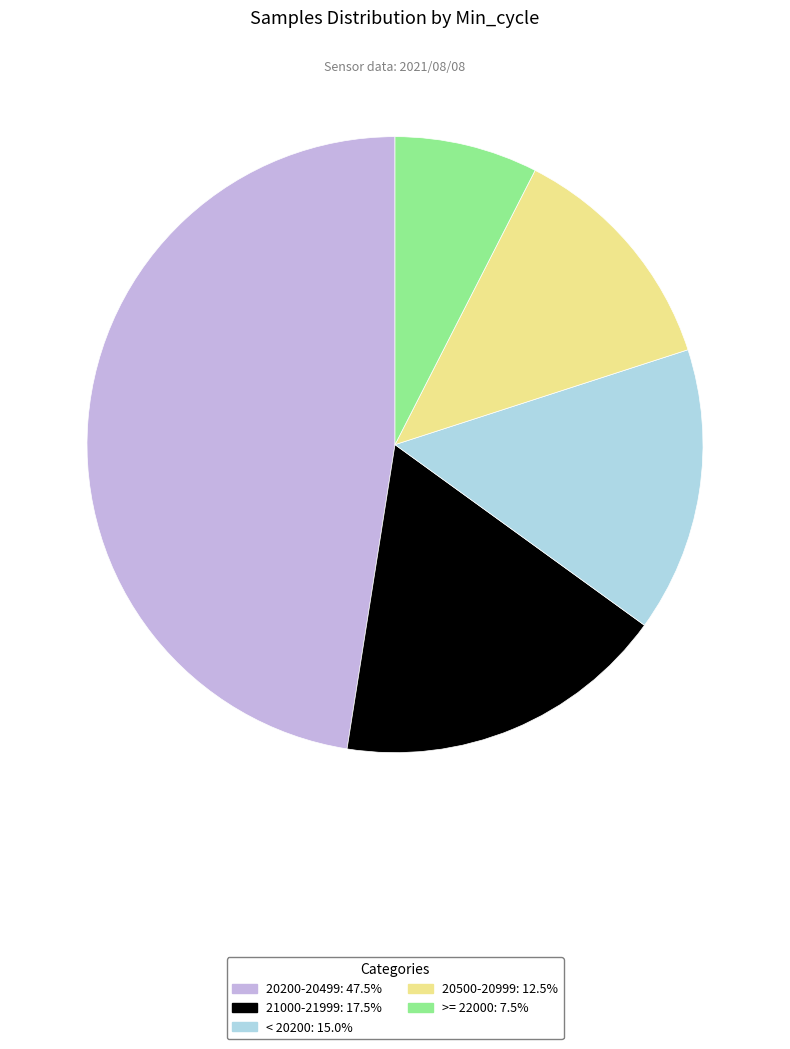

Does any single category account for the majority?

No